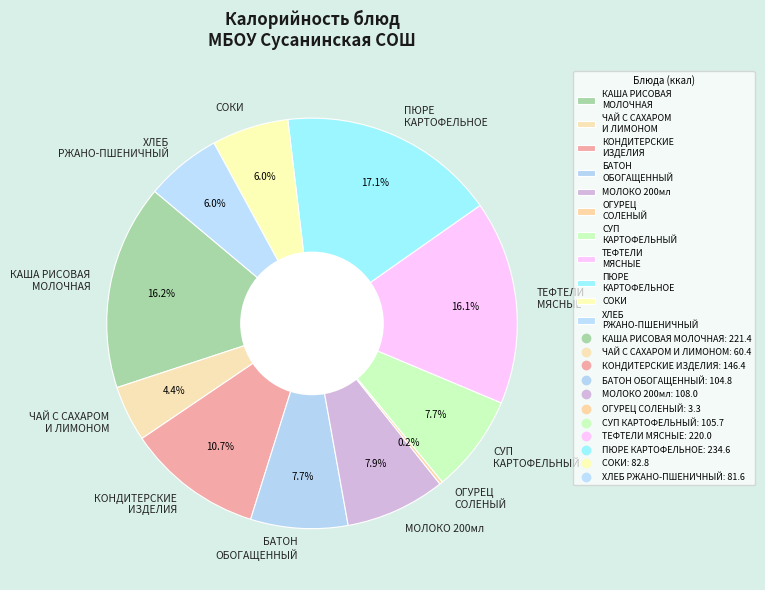

To the nearest percent, what is the average slice percentage?

9%